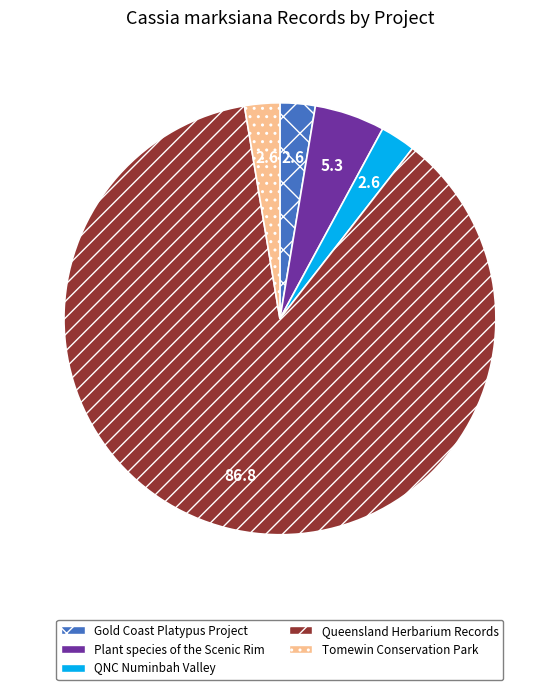

Is the sum of Plant species of the Scenic Rim and Tomewin Conservation Park greater than half?

No